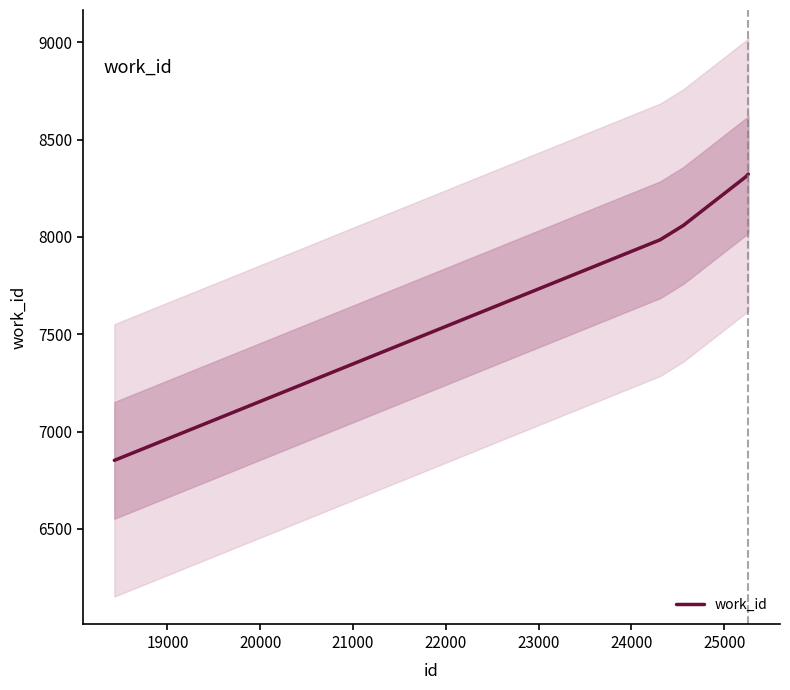

True or false: the data has more than 0 interior local peaks.

False